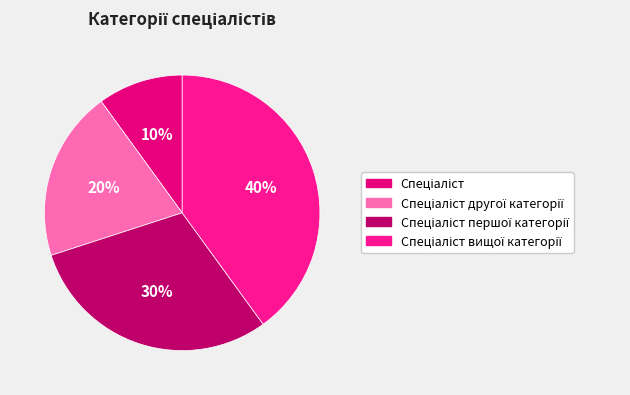

How many segments does this pie chart have?

4